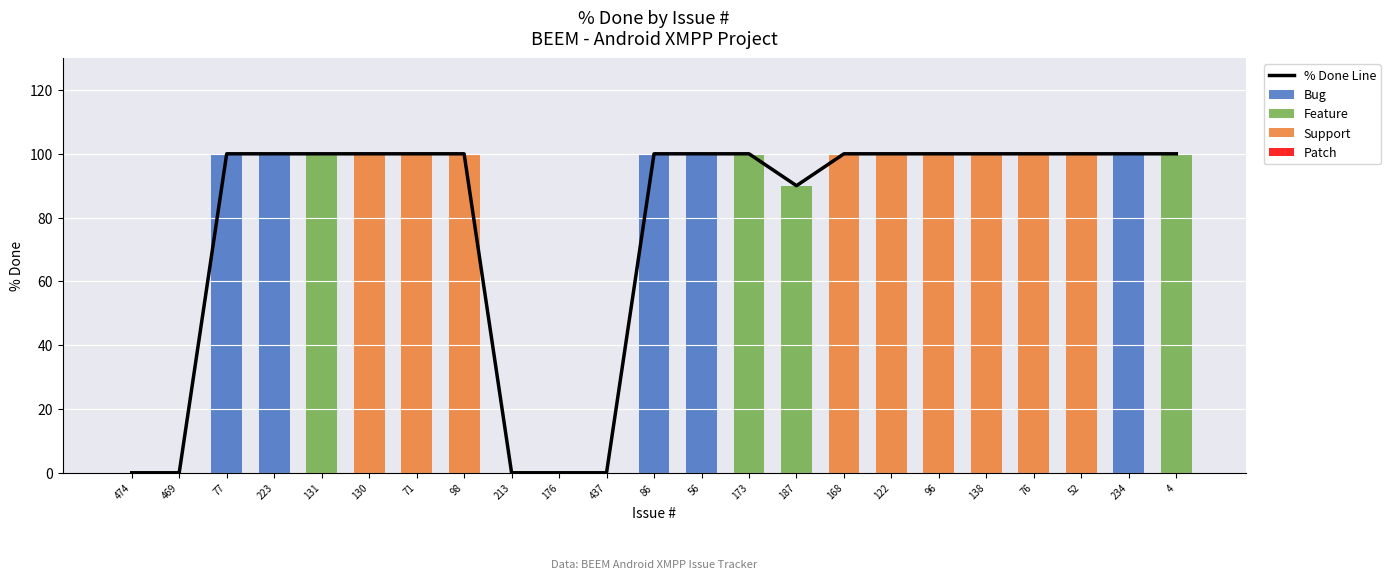

The value of Feature at 130 is 0. True or false?

True